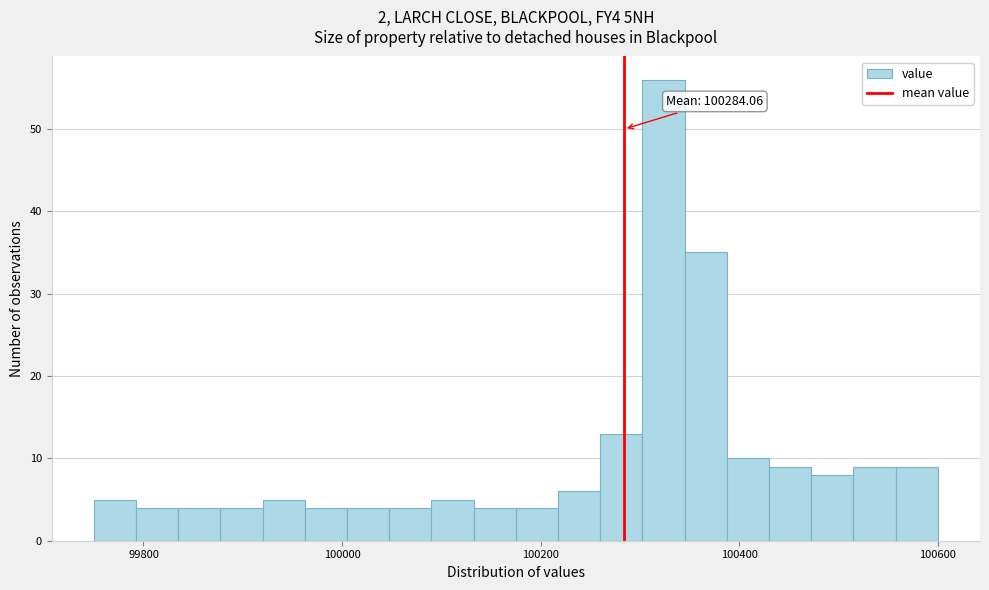

Around what value on the x-axis is the tallest bar? Give the approximate position of its centre, as read against the axis.

100320